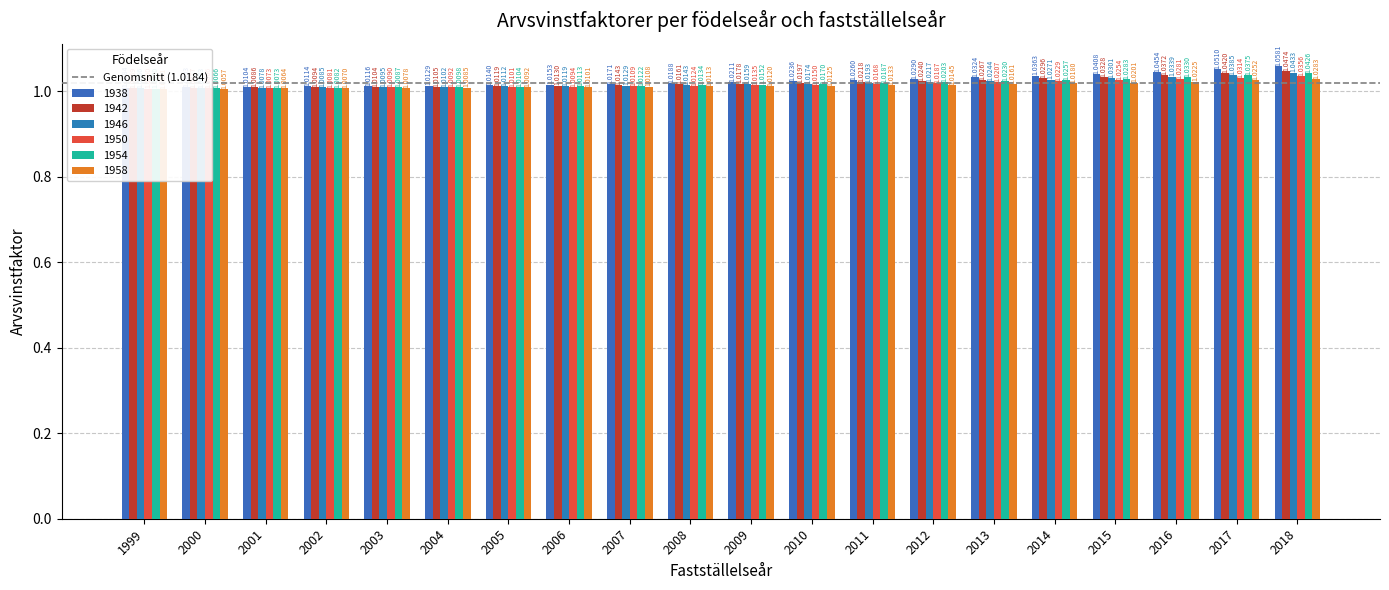

How many 1946 values are between 1 and 2?

20